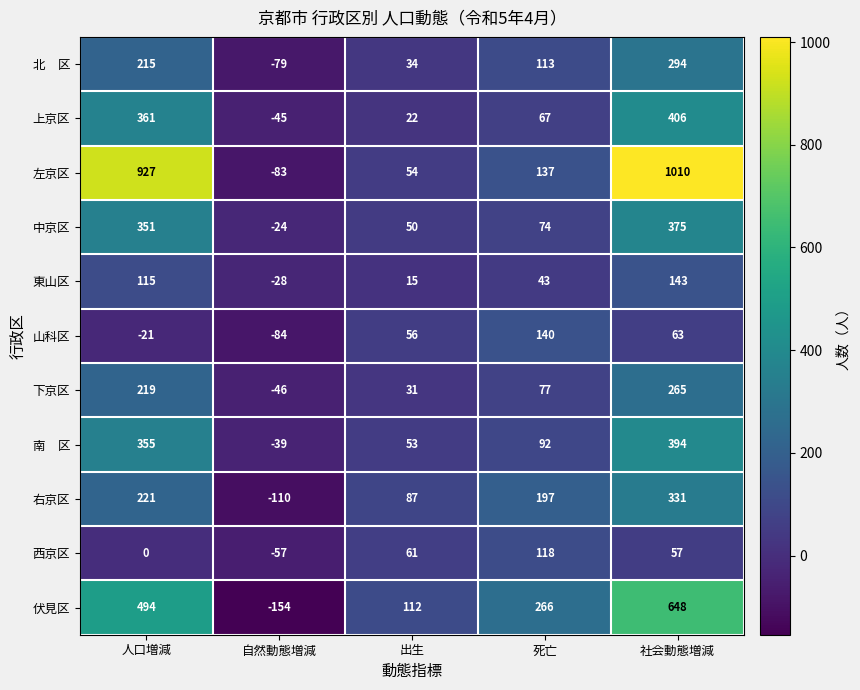

At which label is 中京区 closest to 175?

死亡